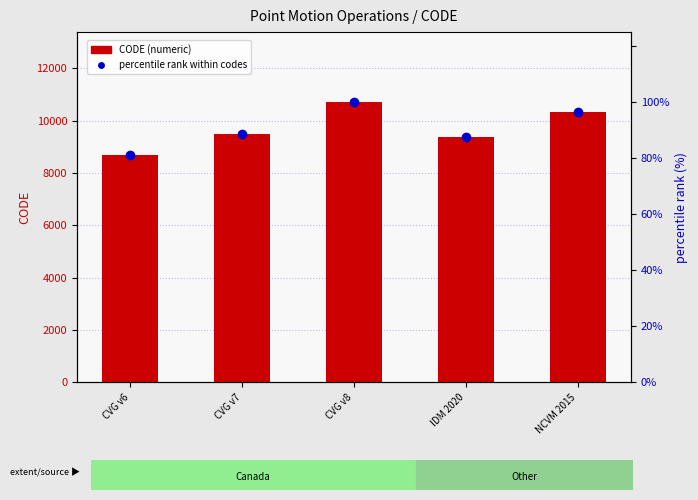

Where does the percentile rank within codes series first go above 88?

CVG v7